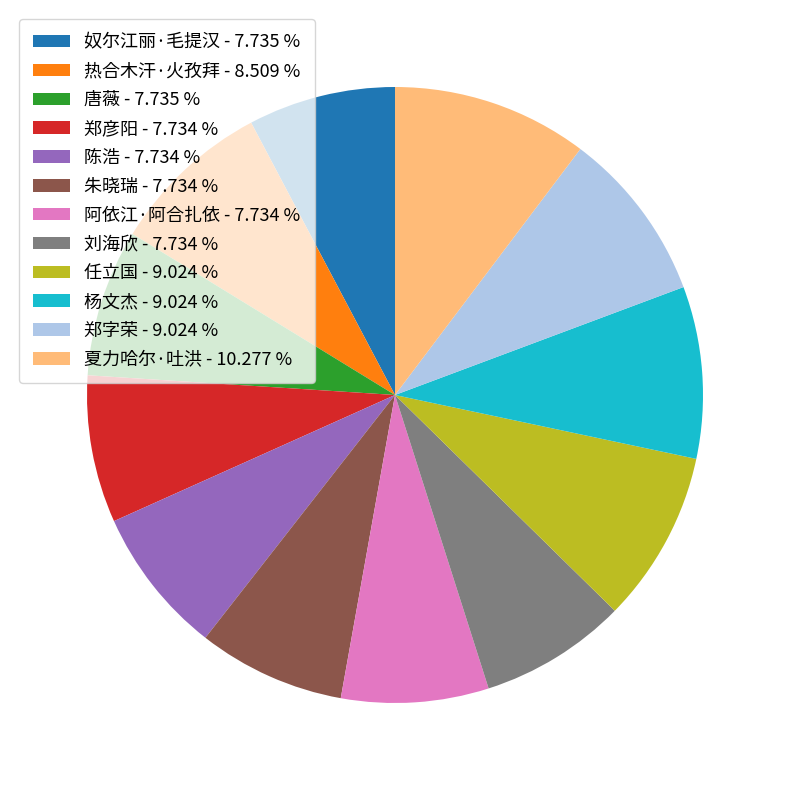

Is there a majority slice in this chart?

No